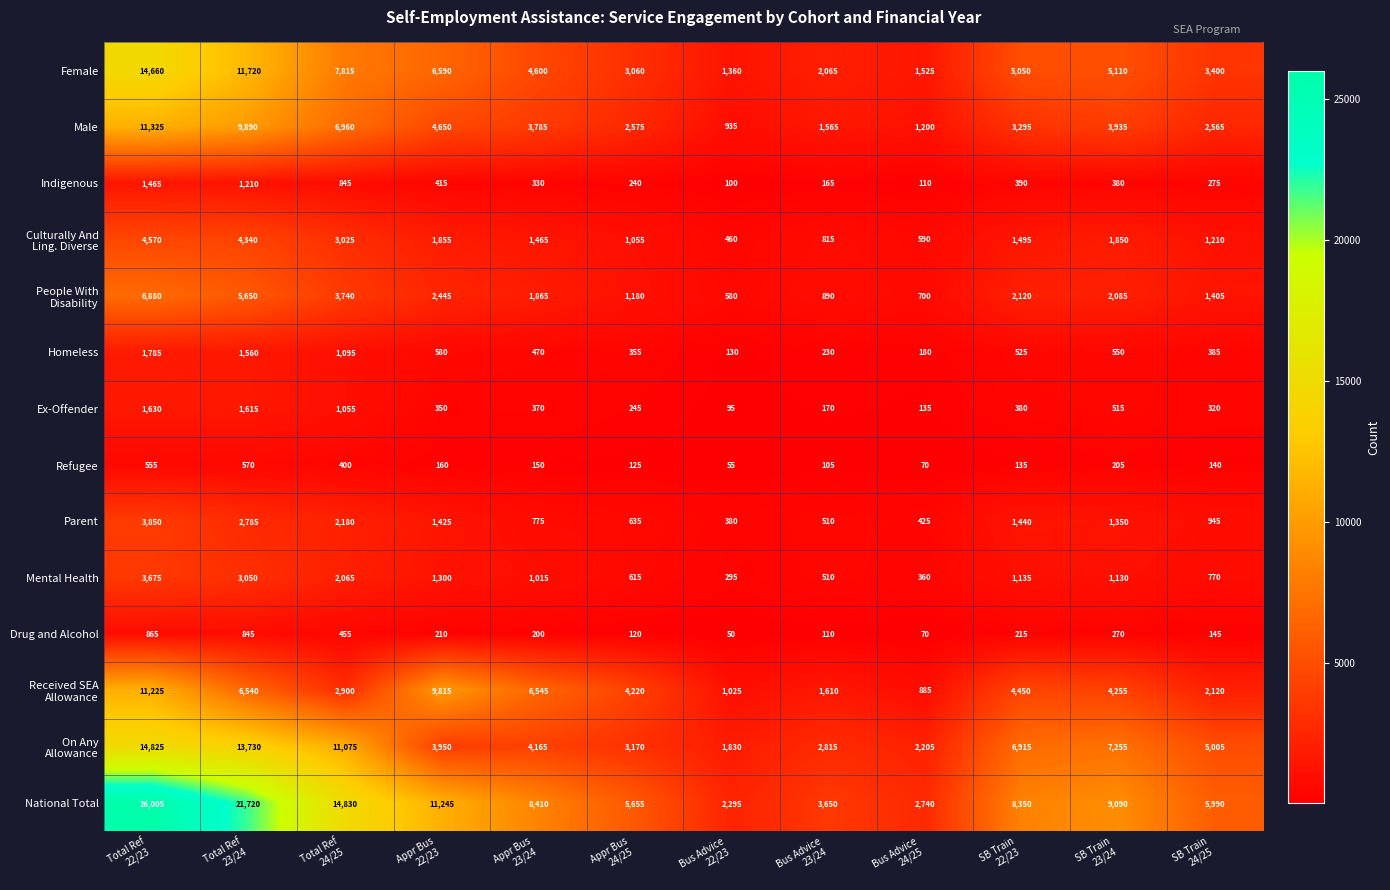

Which series has the largest total across all categories?

National Total